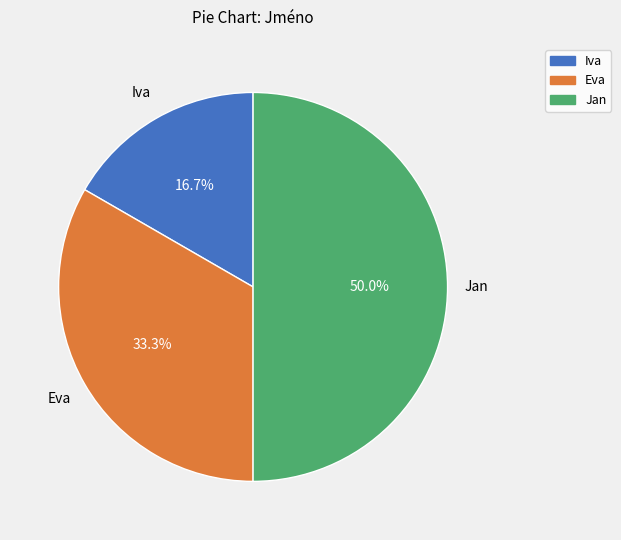

Is it true that Iva is 17% of the pie?

True